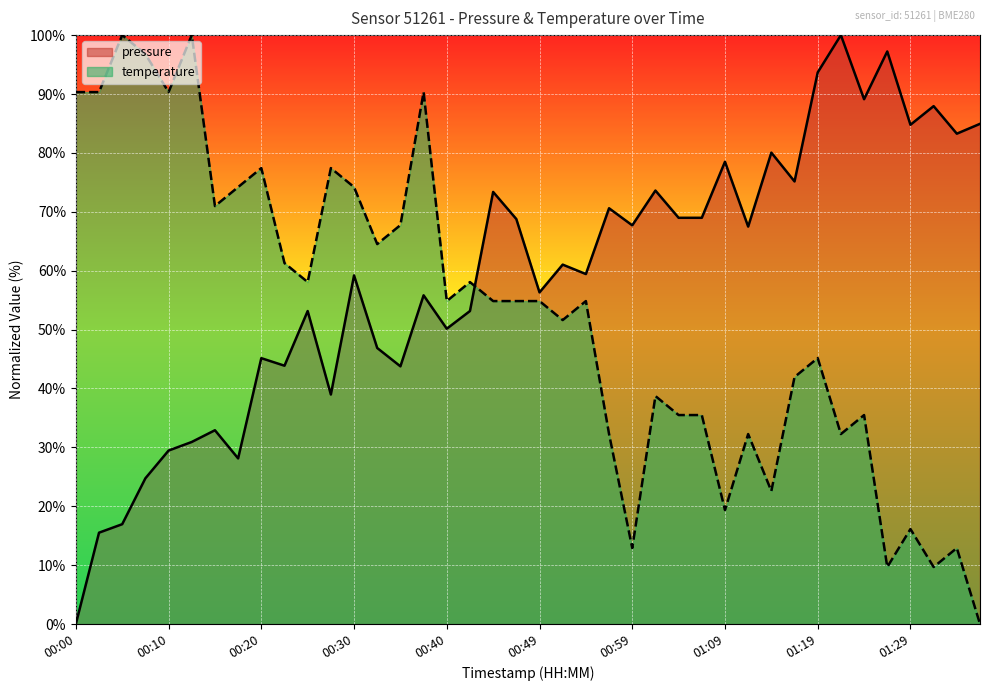

True or false: temperature has more than 0 interior local peaks.

True